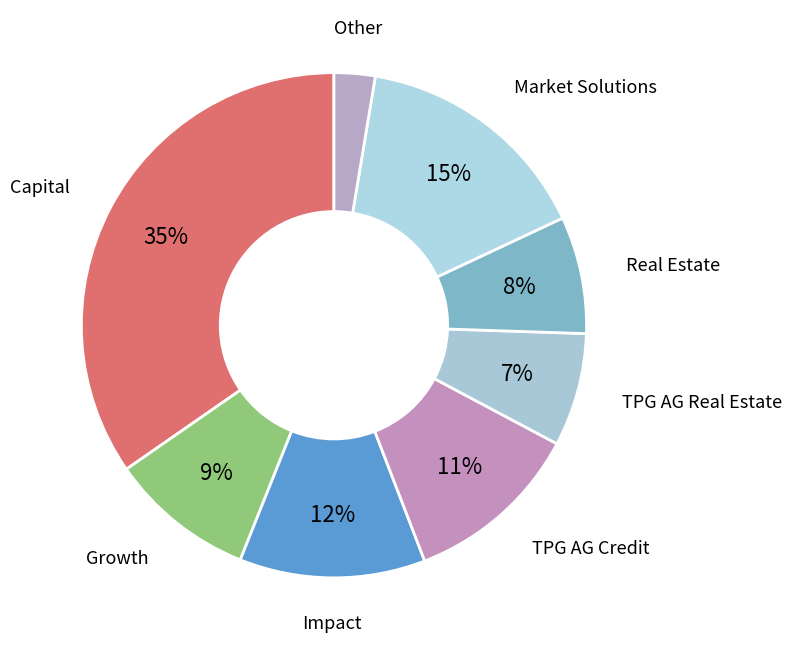

What percentage is the Real Estate slice, to the nearest percent?

8%